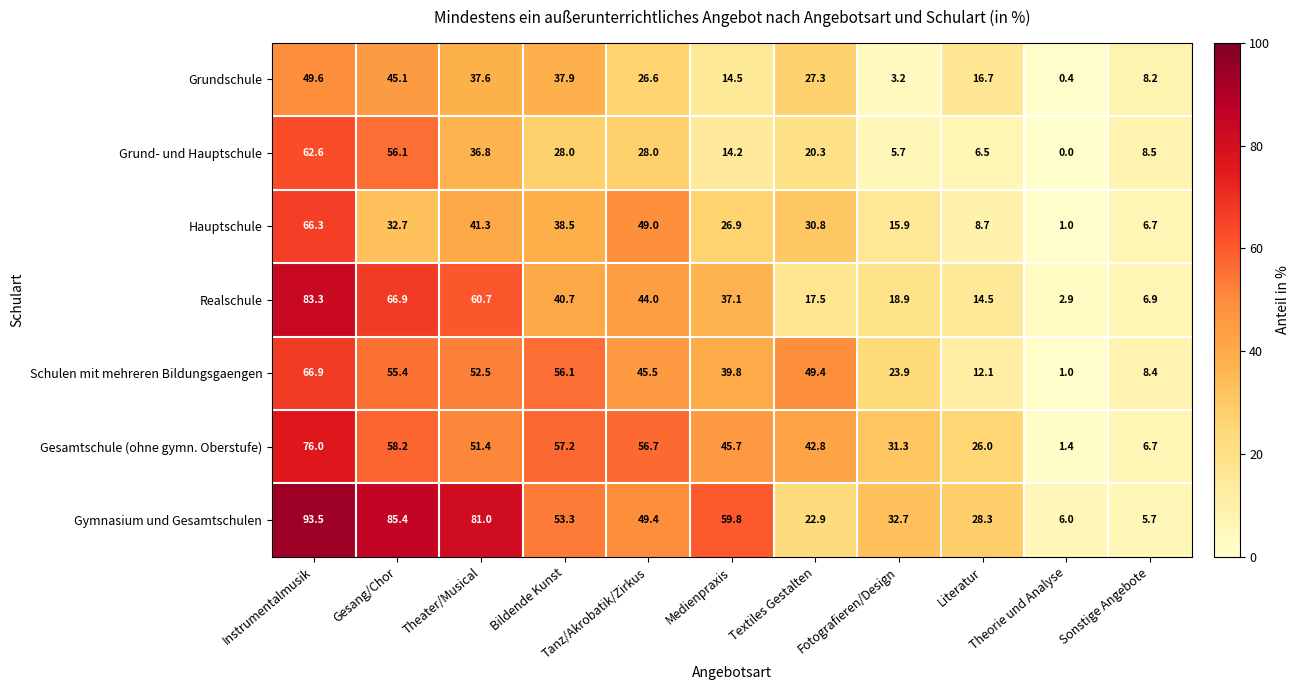

What is the sum of all Hauptschule values?

317.8